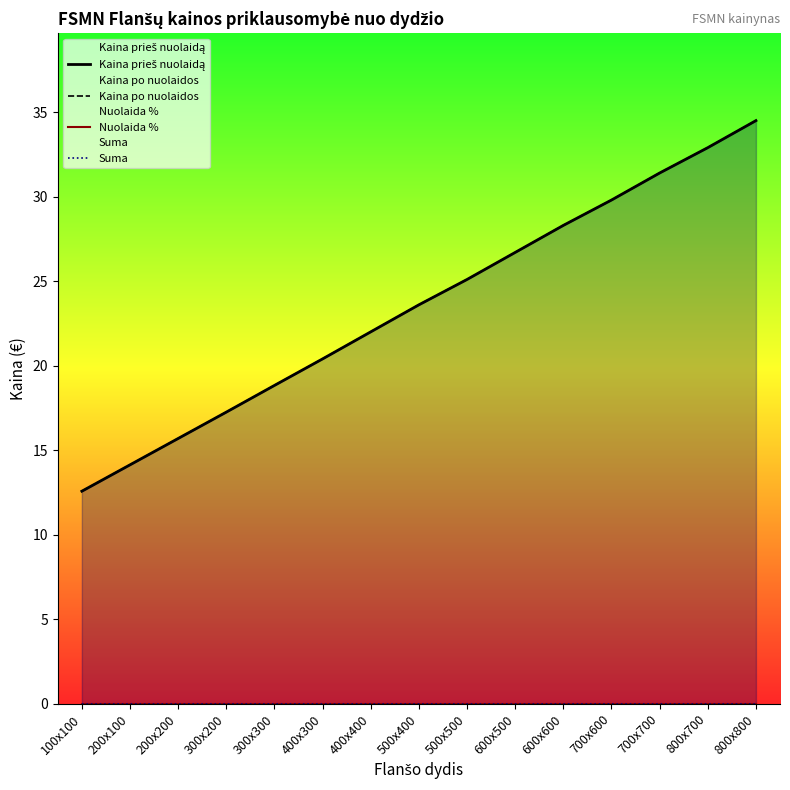

Which label corresponds to the largest value in the chart?

800x800